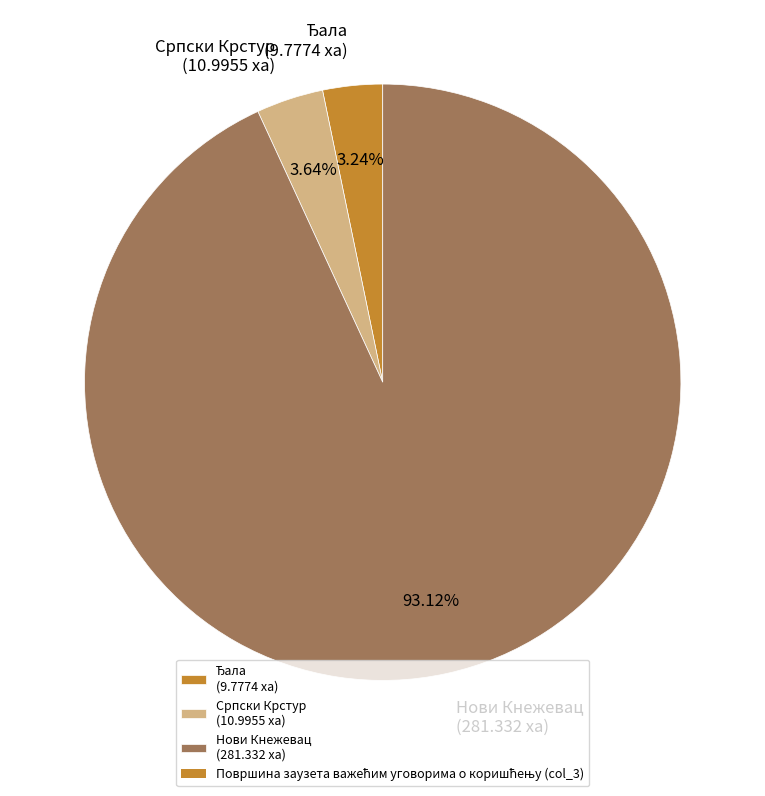

Which category has the biggest portion of the pie?

Нови Кнежевац (281.332 ха)